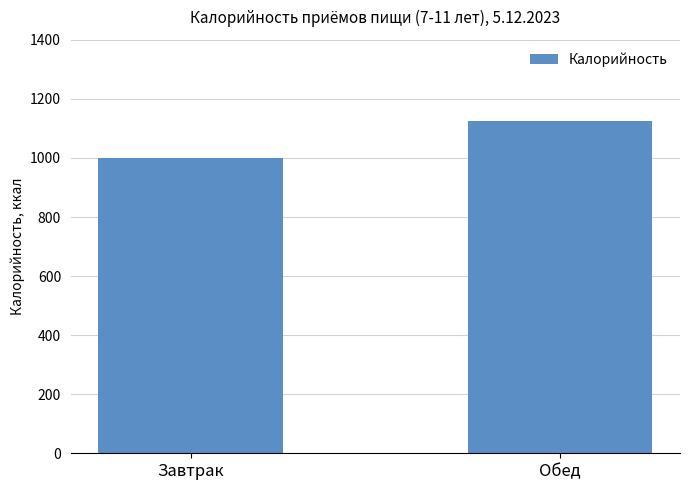

List the labels in order of value, largest first.

Обед, Завтрак